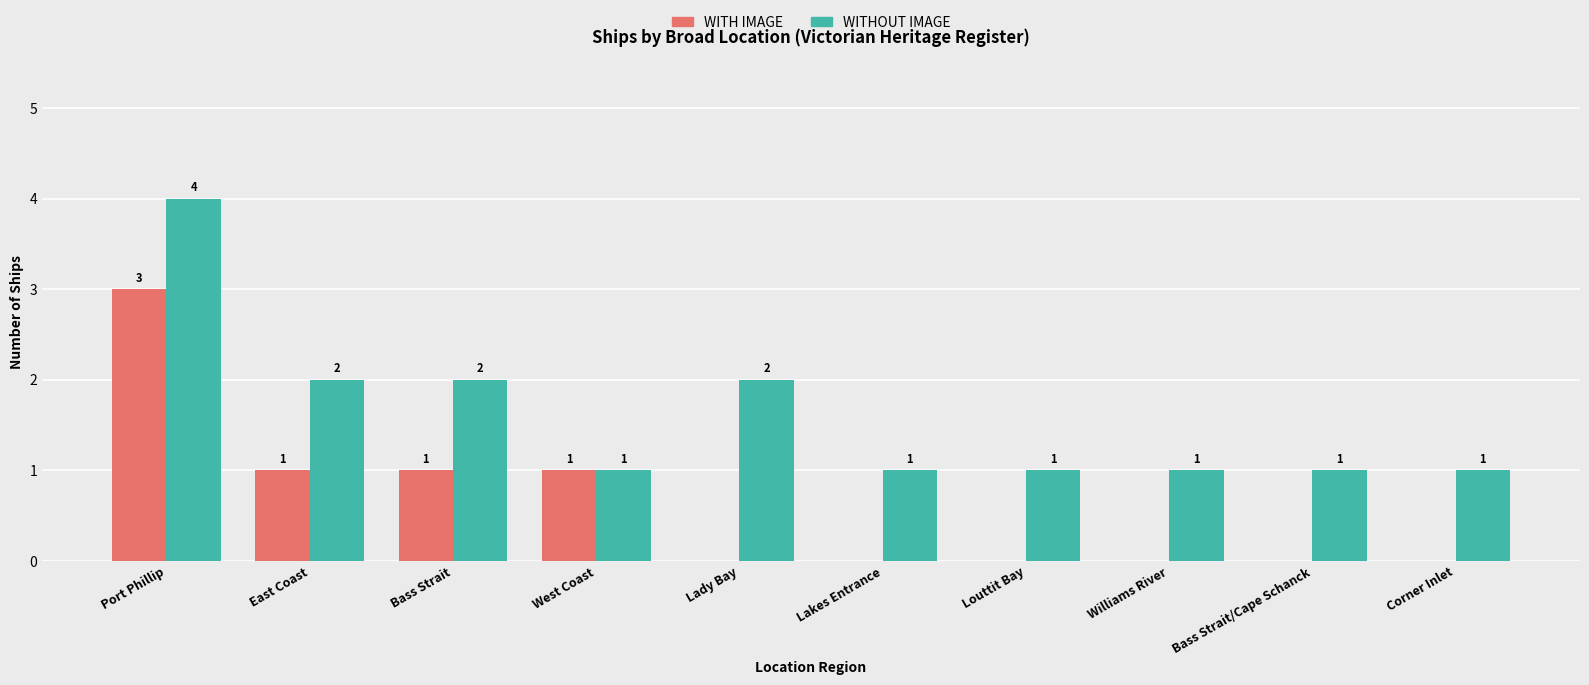

At which category does the chart reach its peak across all series?

Port Phillip